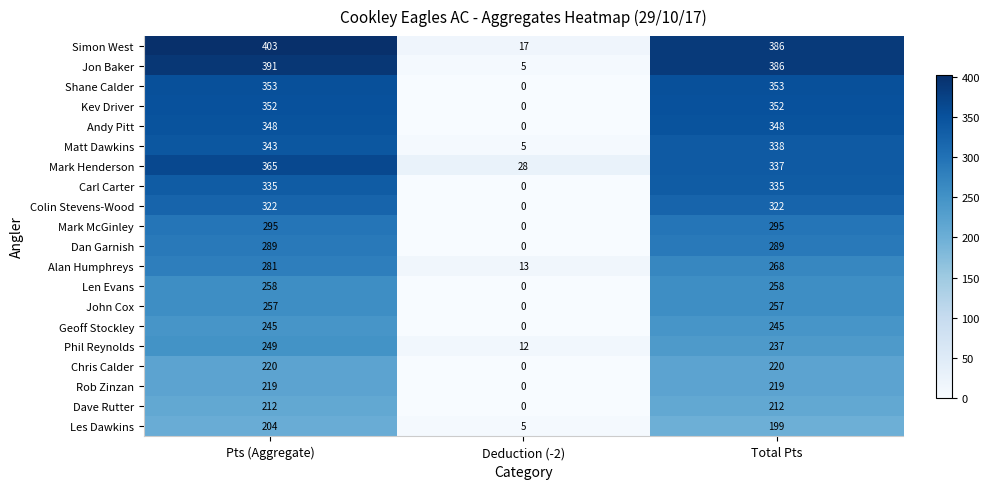

Is it true that Carl Carter equals 0 at Deduction (-2)?

True